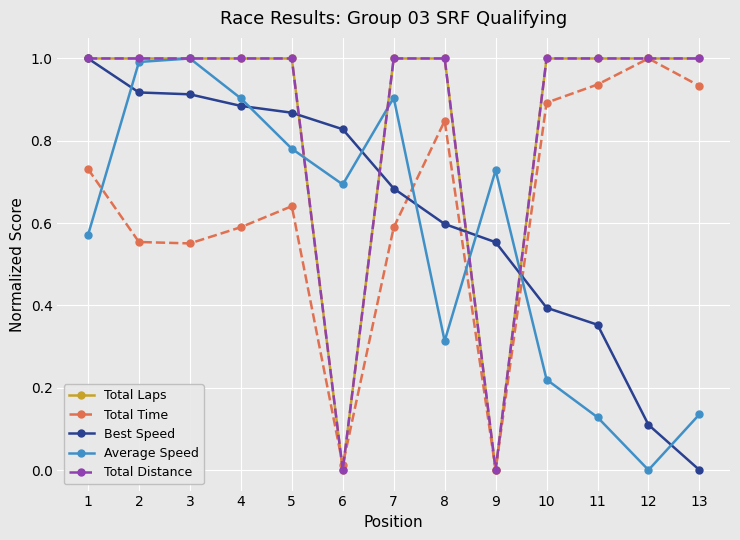

At which label does Total Distance reach its minimum?

6